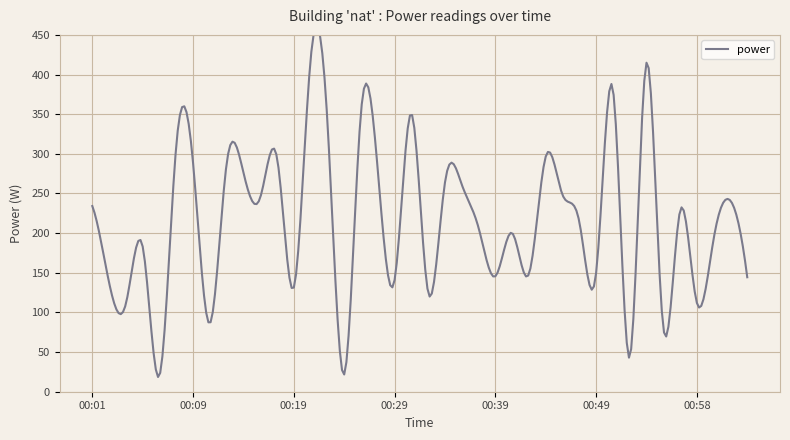

How many distinct data groups are displayed?

1